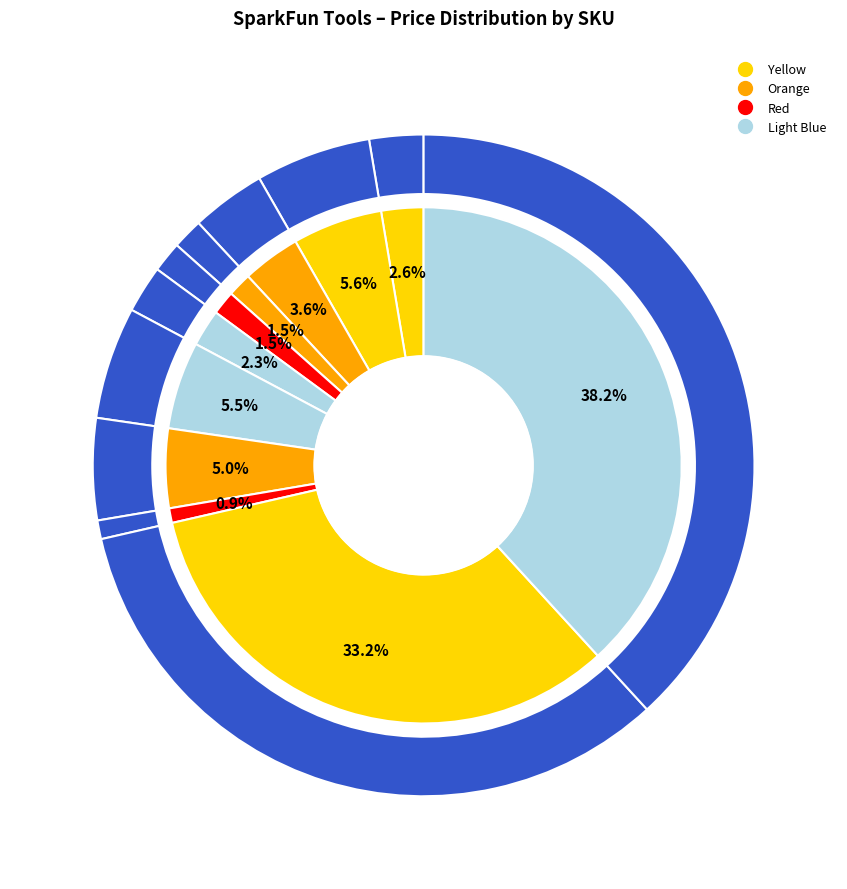

Approximately how many times larger is the value at TOL-10706 compared to TOL-10603?

25.5